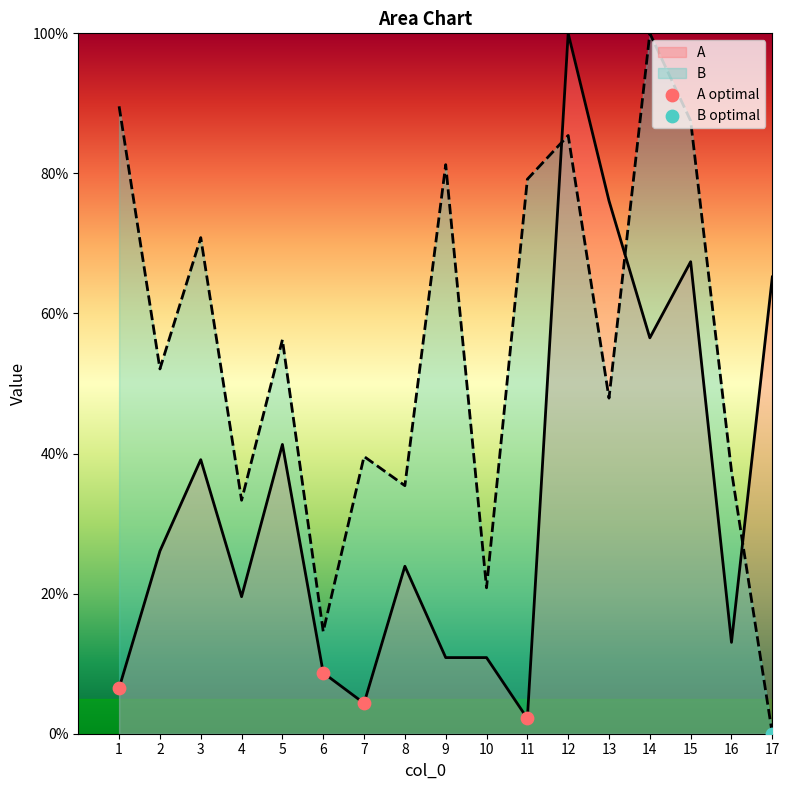

What is the difference between the highest and lowest values at 15?

20.1